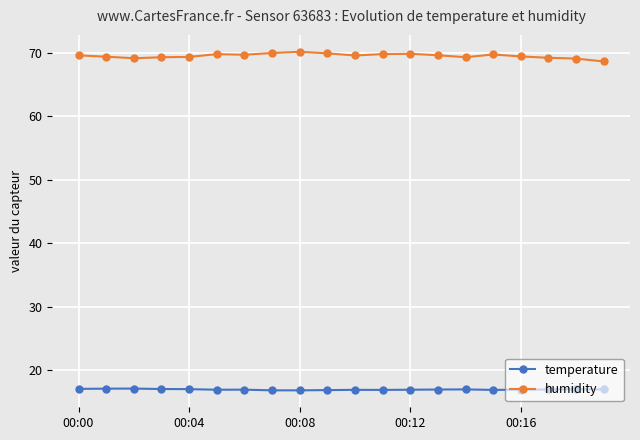

What is the value of the humidity point at the 8th from the left?

70.0